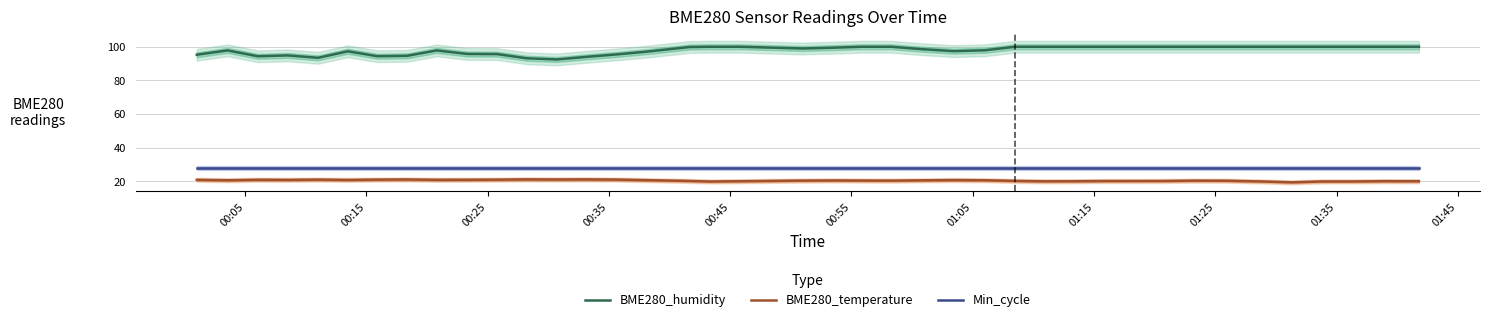

Reading left to right, what are all the values shown in this chart?

BME280_humidity: 95.2	97.8	94.3	94.8	93.4	97.3	94.4	94.6	97.8	95.7	95.6	93.1	92.4	94.0	95.4	97.0	99.8	100.0	100.0	99.0	99.4	100.0	100.0	98.6	97.4	97.9	100.0	100.0	100.0	100.0	100.0	100.0	100.0	100.0	100.0	100.0	100.0	100.0	100.0	100.0
BME280_temperature: 20.8	20.6	20.8	20.8	20.9	20.7	20.9	21.0	20.8	20.8	20.9	21.1	21.0	21.1	20.9	20.6	20.1	19.8	20.0	20.3	20.4	20.4	20.3	20.5	20.7	20.6	20.1	19.9	20.0	20.1	20.1	20.1	20.3	20.3	19.8	19.3	19.8	19.8	20.0	20.0
Min_cycle: 28.0	28.0	28.0	28.0	28.0	28.0	28.0	28.0	28.0	28.0	28.0	28.0	28.0	28.0	28.0	28.0	28.0	28.0	28.0	28.0	28.0	28.0	28.0	28.0	28.0	28.0	28.0	28.0	28.0	28.0	28.0	28.0	28.0	28.0	28.0	28.0	28.0	28.0	28.0	28.0